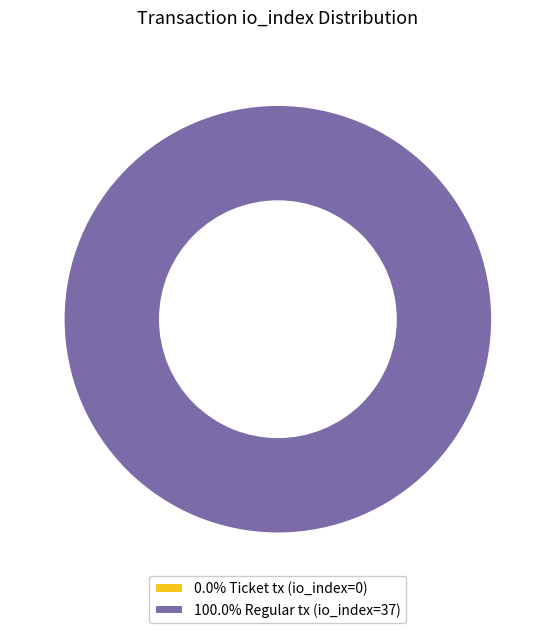

What is the majority slice?

Regular tx (io_index=37)